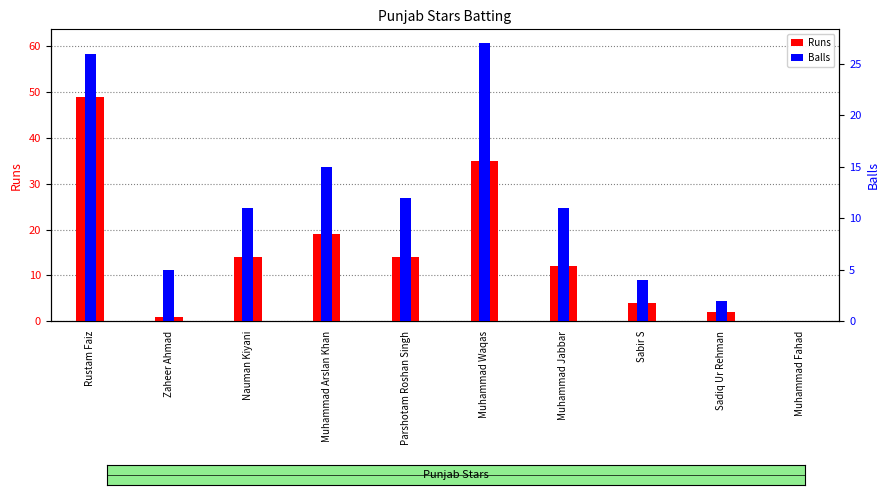

How many positive values does the Balls series have?

9